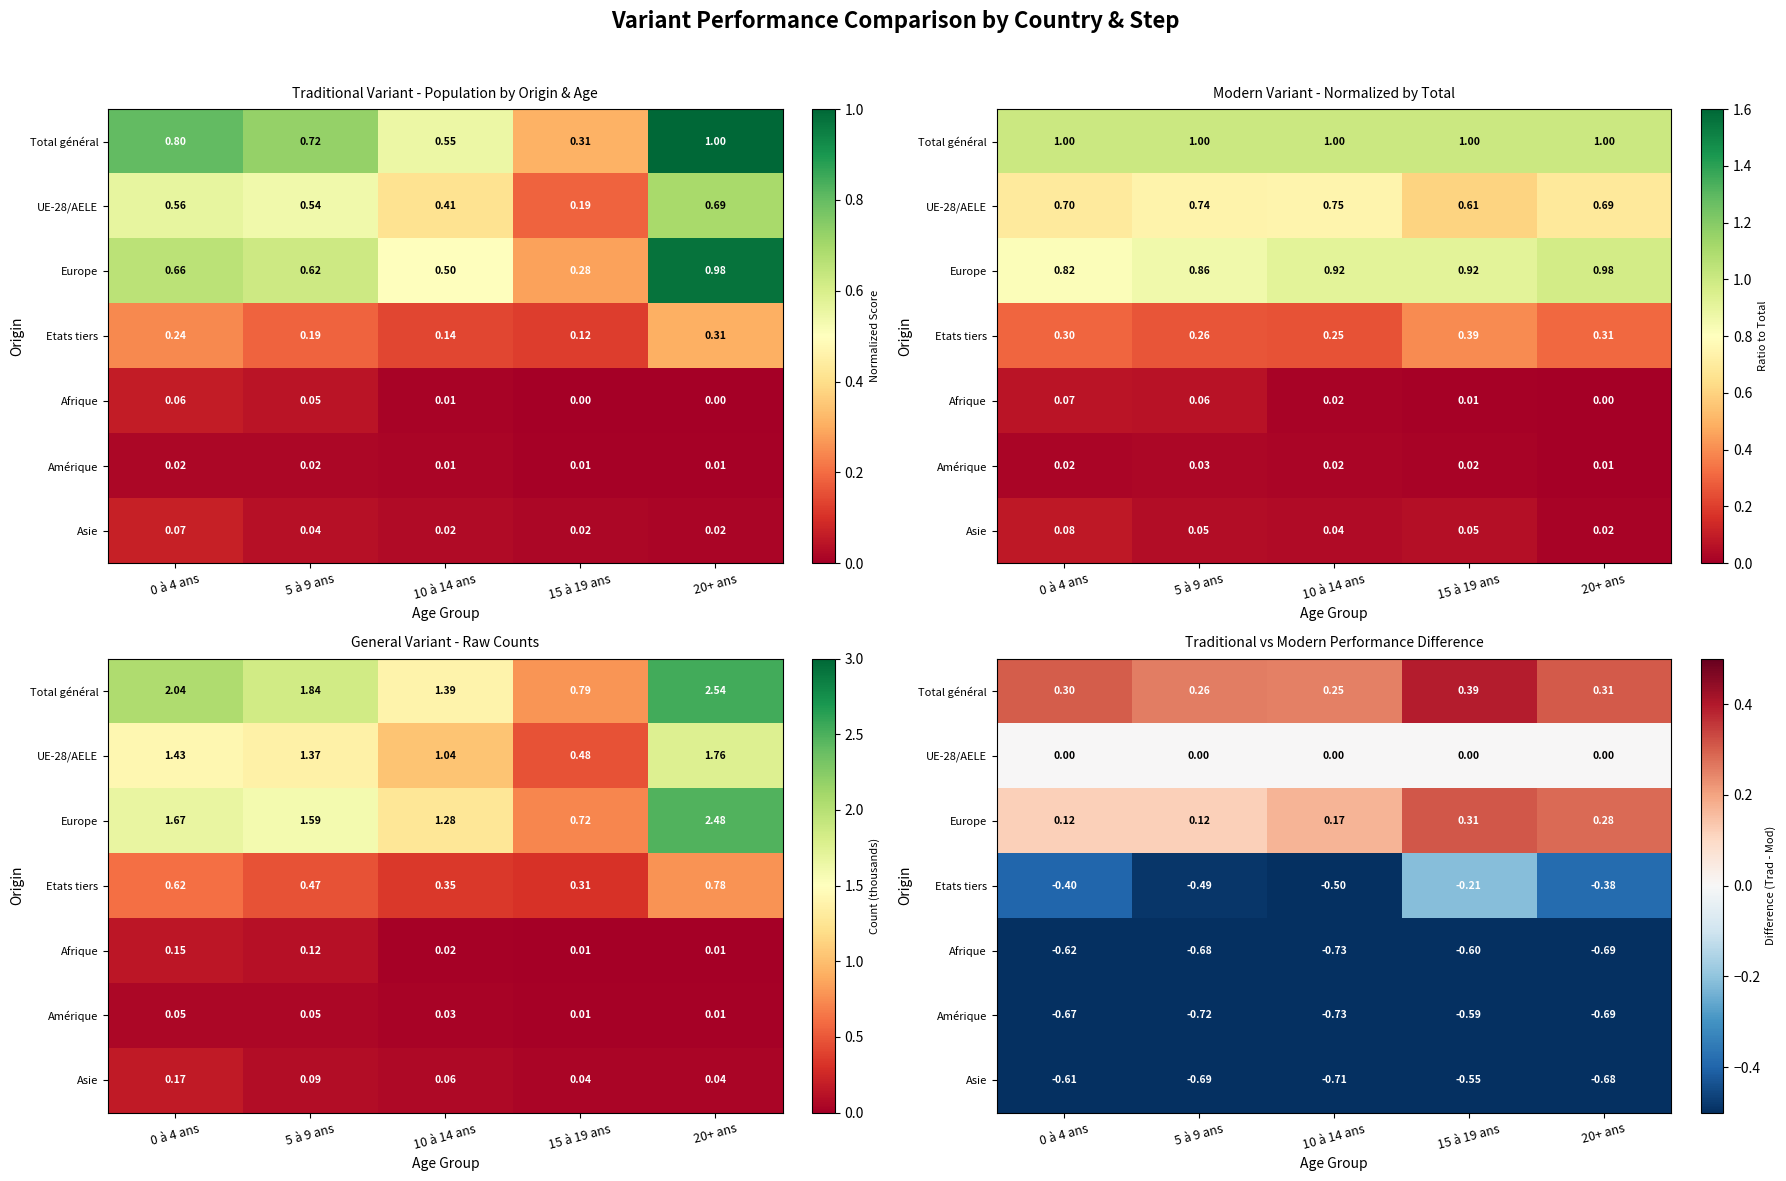

The Afrique series shows -0.7 at 5 à 9 ans. True or false?

True